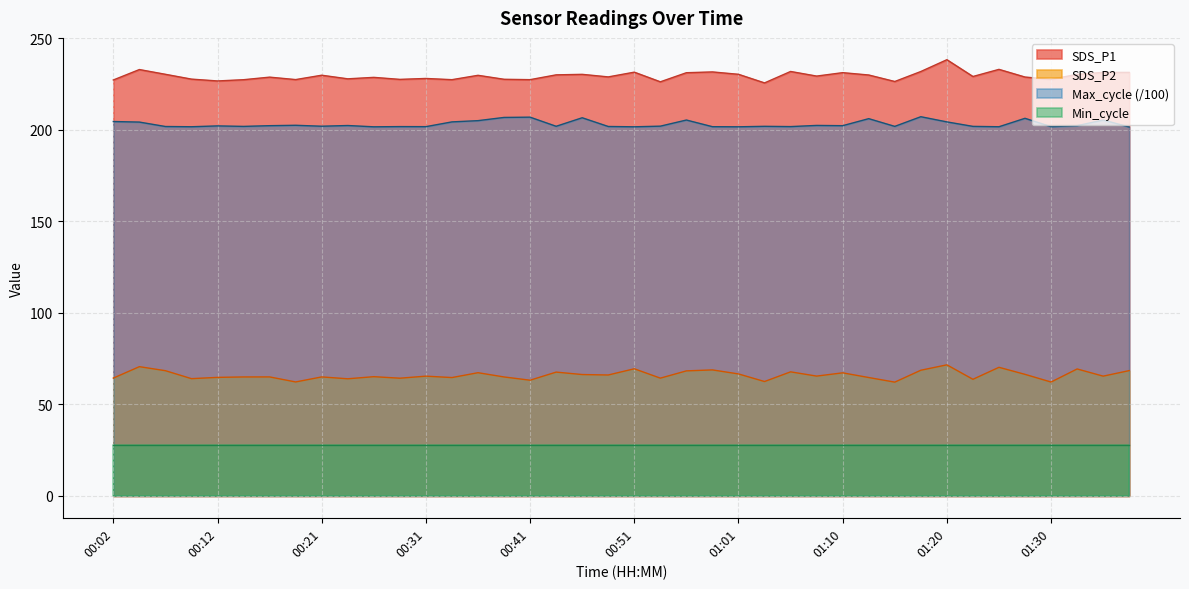

True or false: Max_cycle and SDS_P1 intersect in this chart.

False